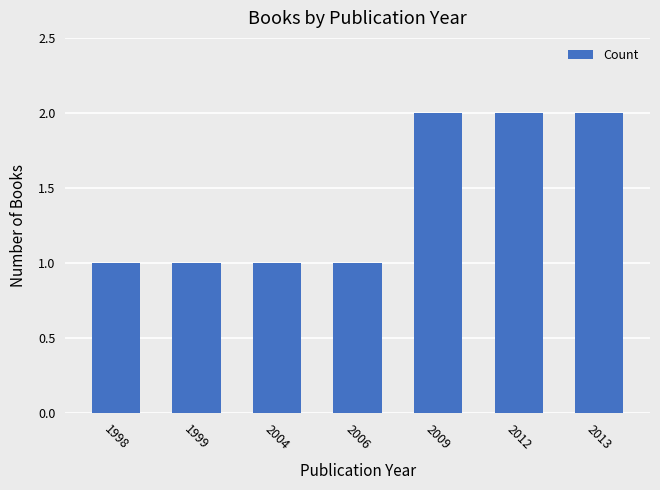

What is the value of the 3rd bar from the left?

1